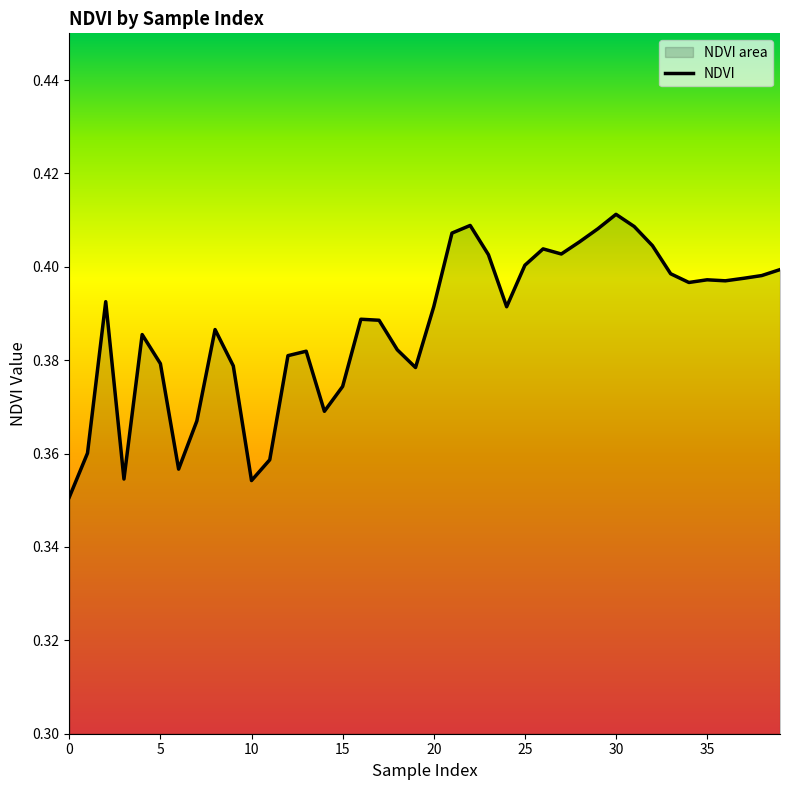

What is the maximum value shown in the chart?

0.4